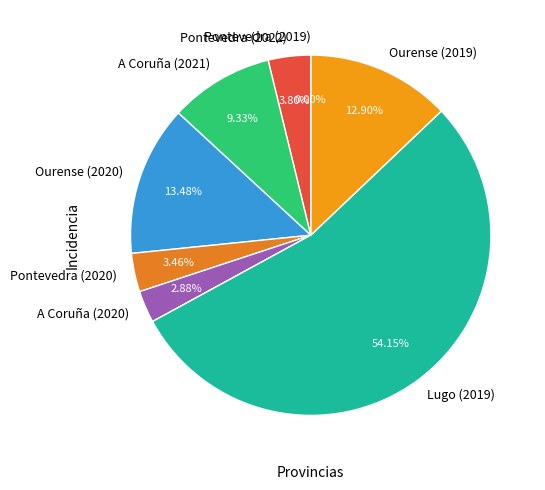

What is the majority slice?

Lugo (2019)